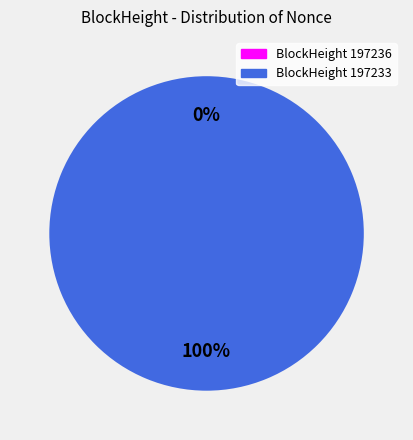

Rank the categories by value from highest to lowest.

197233, 197236